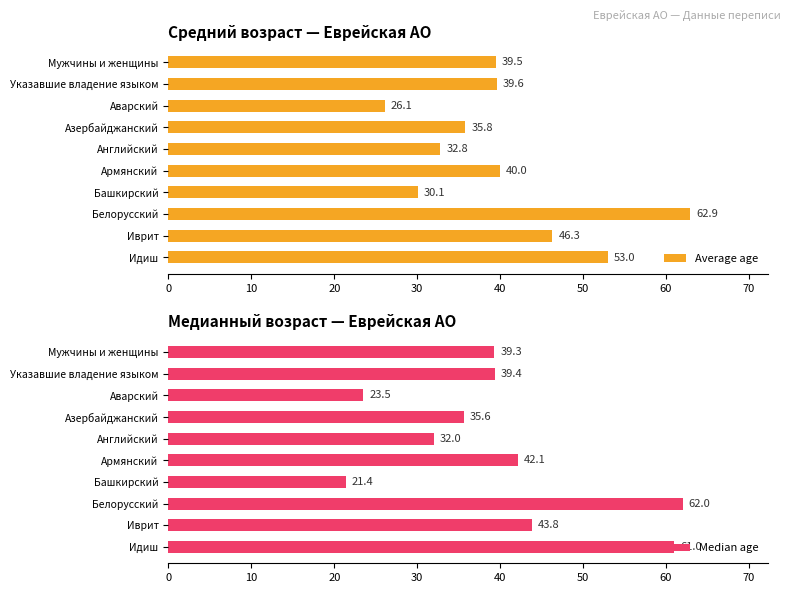

The Average age series shows 53.0 at Идиш. True or false?

True